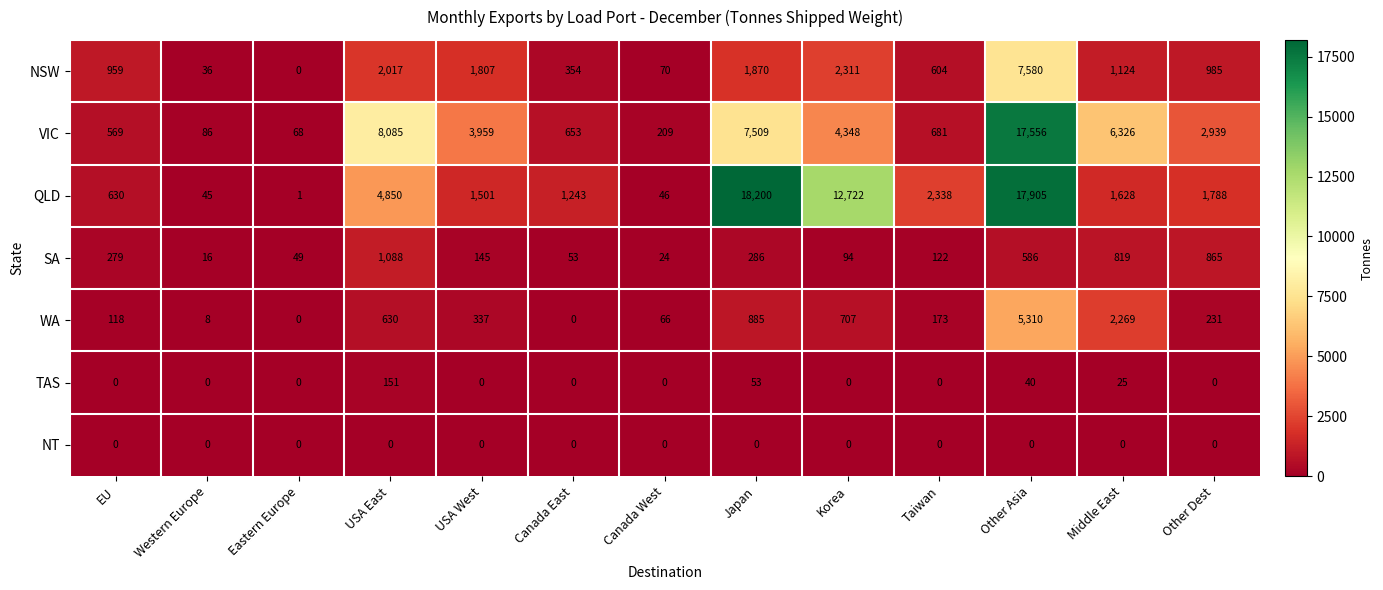

Which series has the largest range (max minus min)?

QLD